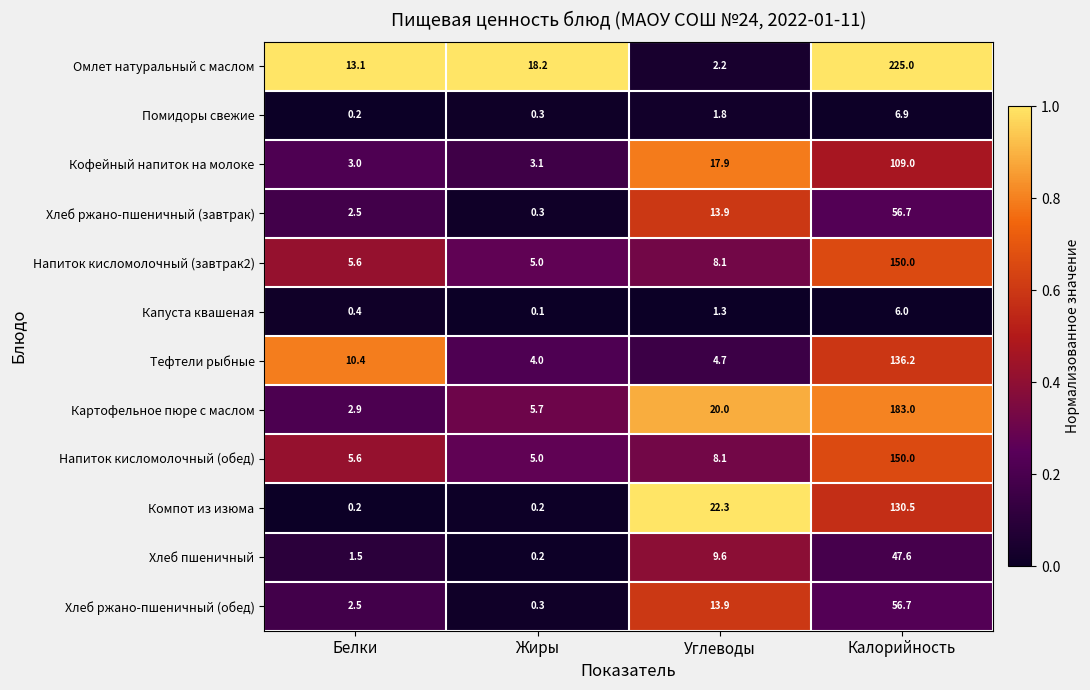

True or false: Кофейный напиток на молоке has a value of 109.0 at Калорийность.

True